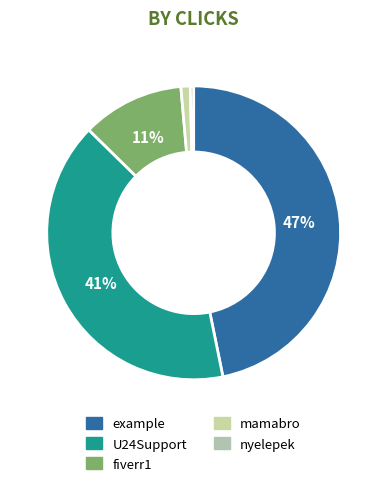

What percentage is the example slice, to the nearest percent?

47%